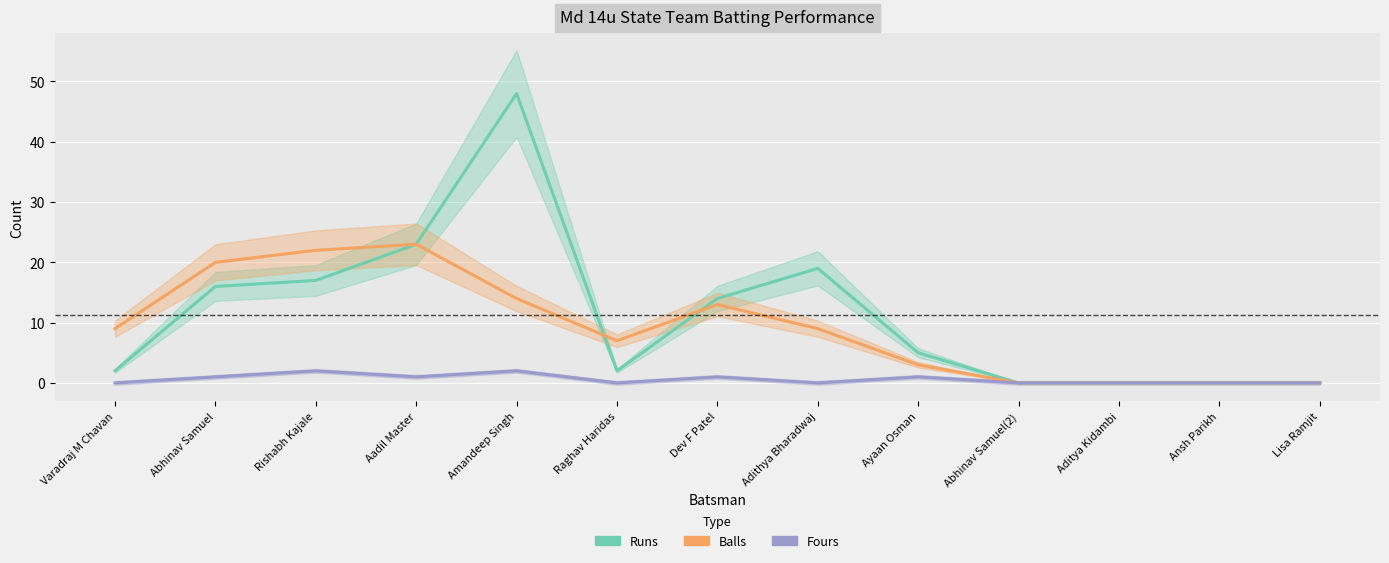

What is the greatest value displayed?

48